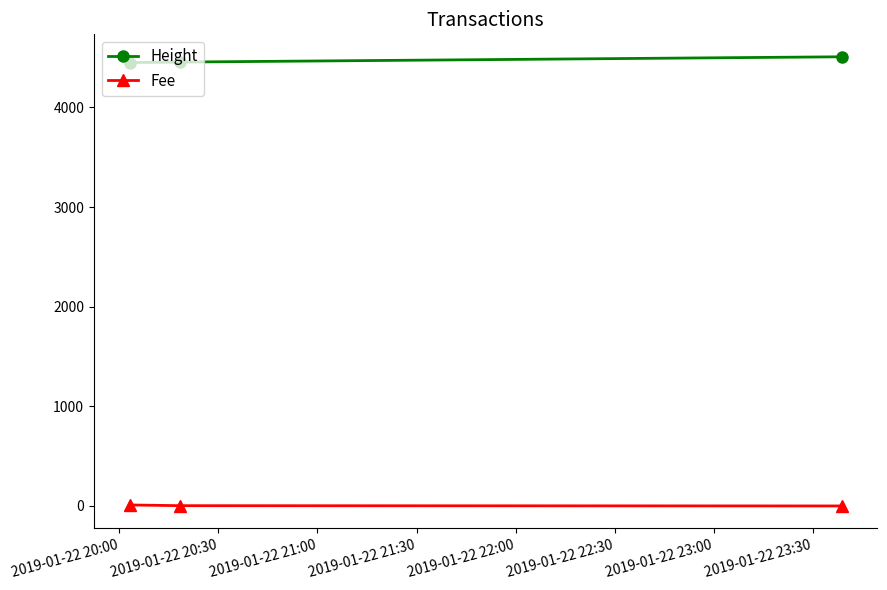

What is the minimum value for Height?

4451.0